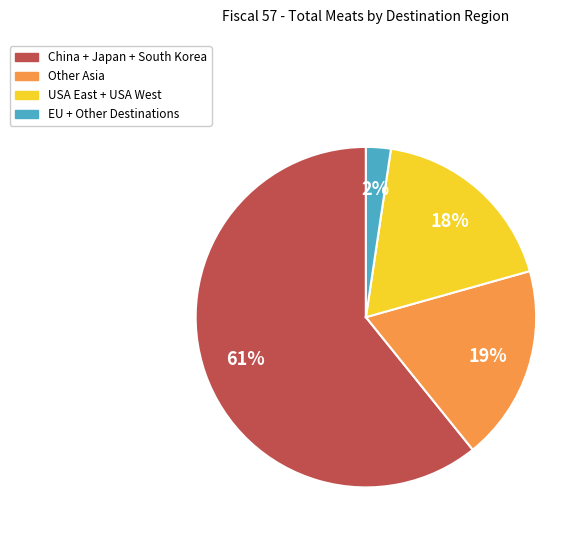

To the nearest percent, what is the average slice percentage?

25%